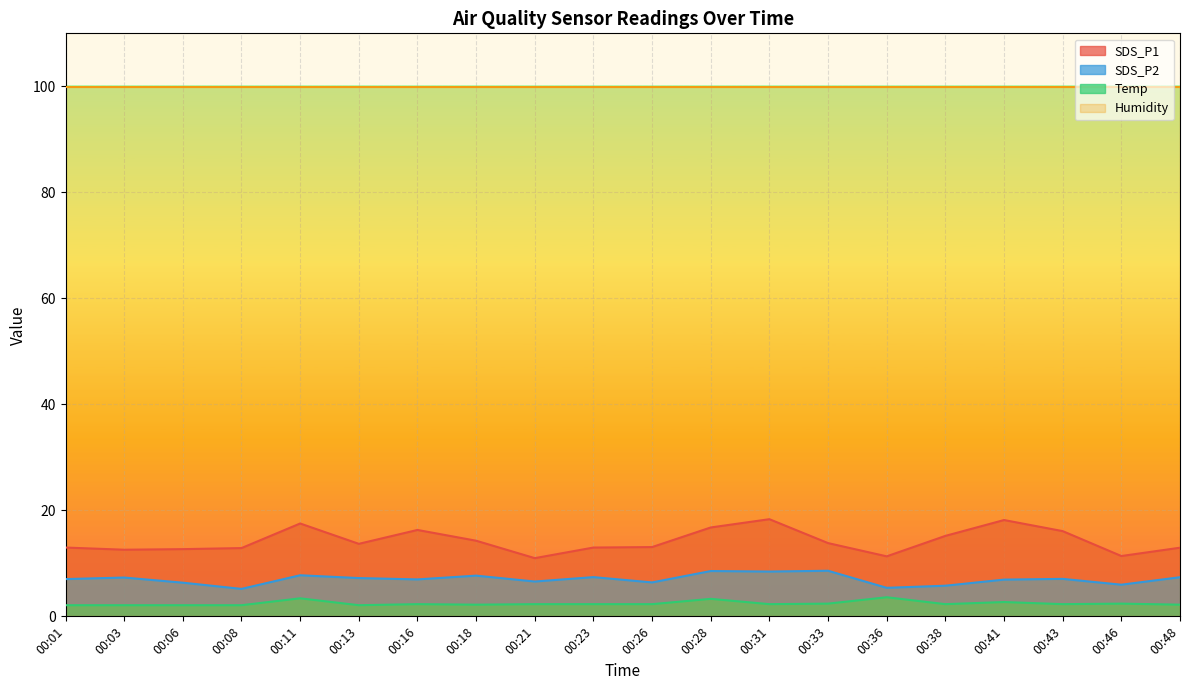

Rank the series at 00:26 from lowest to highest value.

Temp, SDS_P2, SDS_P1, Humidity